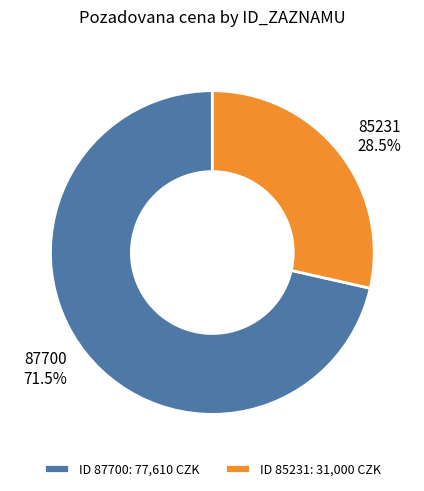

To the nearest percent, what is the average slice percentage?

50%